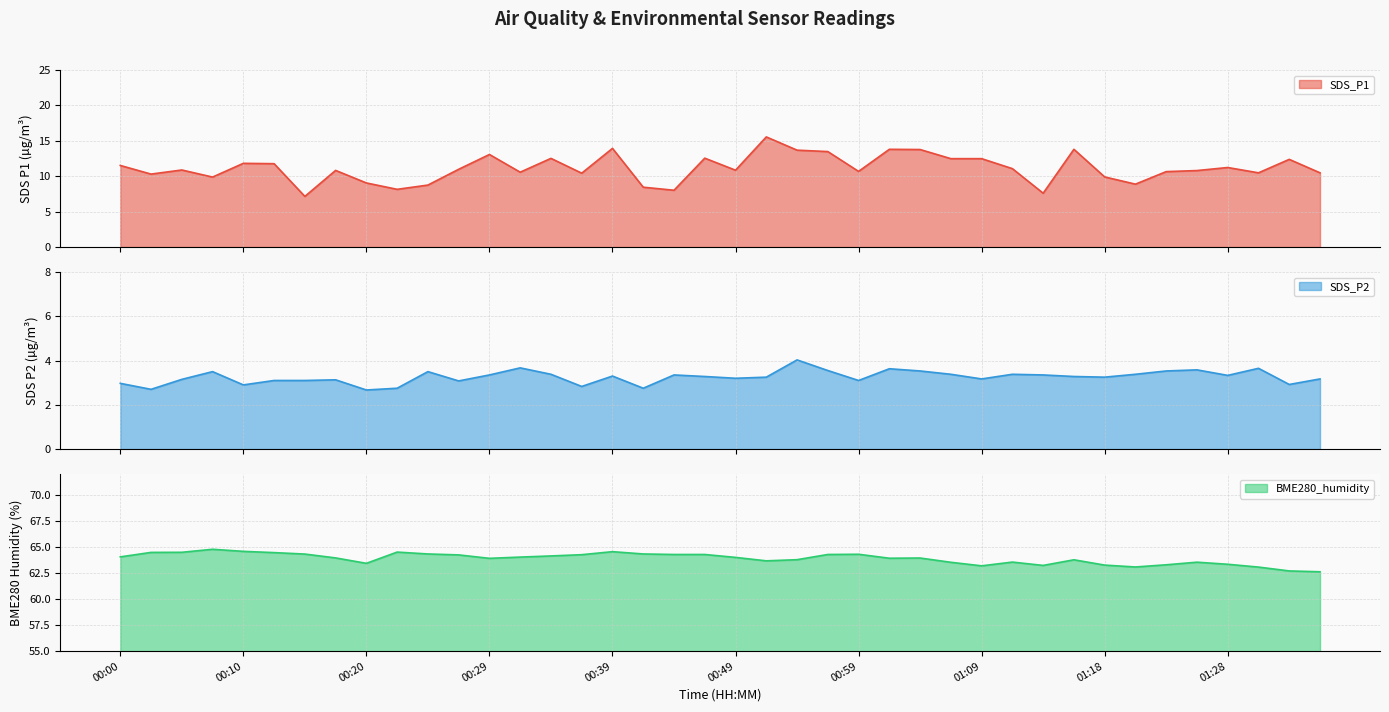

How many data points in BME280_humidity are above 64?

19